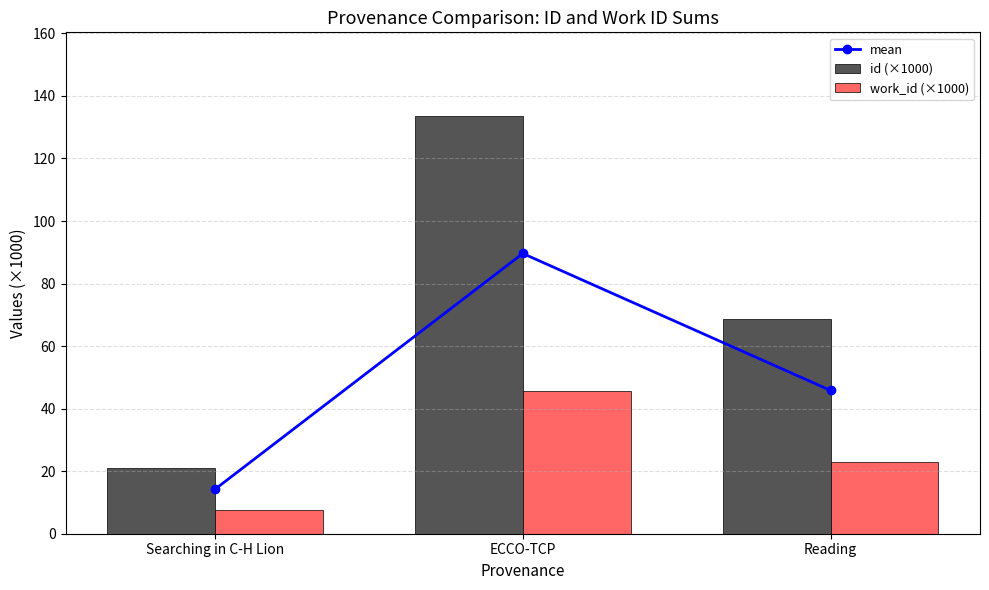

Reading right to left, list all the values displayed in this chart.

mean: 45.8	89.6	14.2
id (×1000): 68.5	133.6	20.9
work_id (×1000): 23.1	45.6	7.5